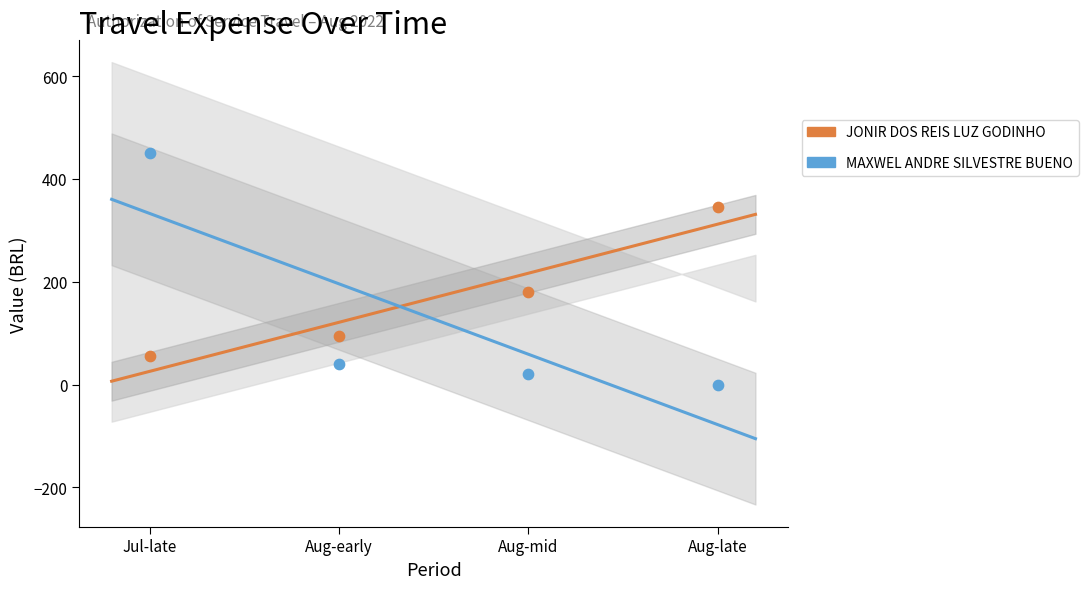

Which series reaches the minimum Y coordinate?

MAXWEL ANDRE SILVESTRE BUENO